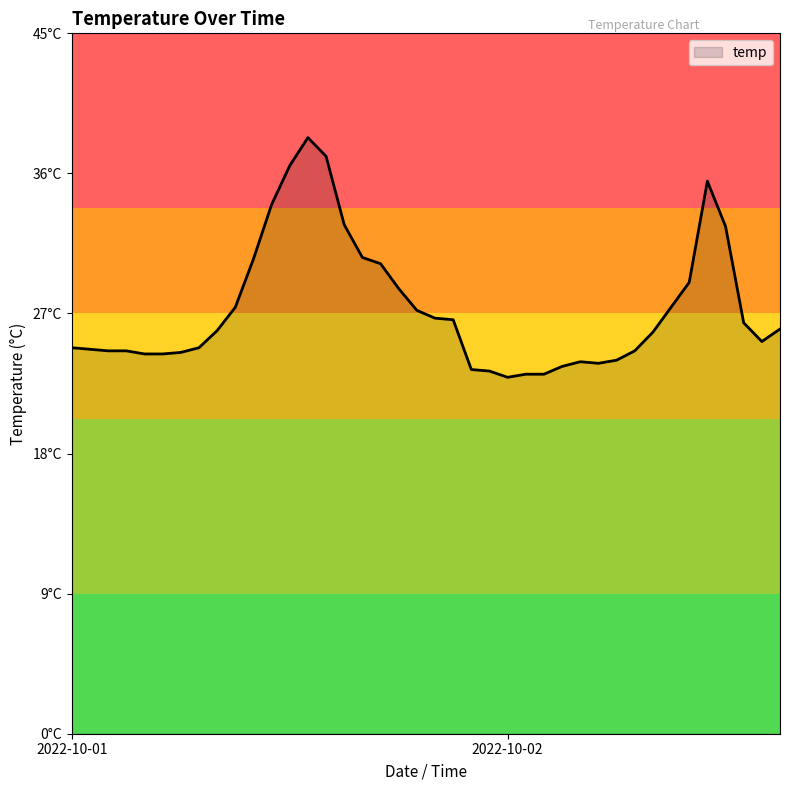

List the labels in order of value, largest first.

2022-10-01 13:00, 2022-10-01 14:00, 2022-10-01 12:00, 2022-10-02 11:00, 2022-10-01 11:00, 2022-10-01 15:00, 2022-10-02 12:00, 2022-10-01 16:00, 2022-10-01 10:00, 2022-10-01 17:00, 2022-10-02 10:00, 2022-10-01 18:00, 2022-10-01 09:00, 2022-10-02 09:00, 2022-10-01 19:00, 2022-10-01 20:00, 2022-10-01 21:00, 2022-10-02 13:00, 2022-10-02 15:00, 2022-10-01 08:00, 2022-10-02 08:00, 2022-10-02 14:00, 2022-10-01 00:00, 2022-10-01 07:00, 2022-10-01 01:00, 2022-10-01 02:00, 2022-10-01 03:00, 2022-10-02 07:00, 2022-10-01 06:00, 2022-10-01 04:00, 2022-10-01 05:00, 2022-10-02 06:00, 2022-10-02 04:00, 2022-10-02 05:00, 2022-10-02 03:00, 2022-10-01 22:00, 2022-10-01 23:00, 2022-10-02 01:00, 2022-10-02 02:00, 2022-10-02 00:00